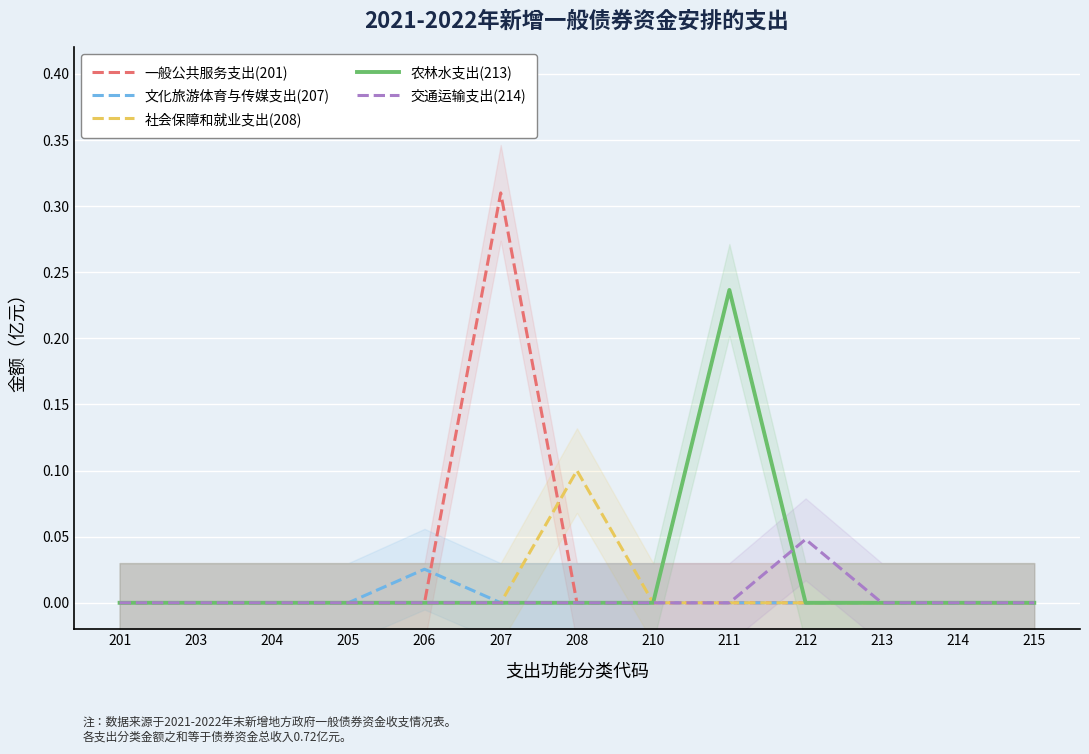

Reading left to right, extract all data points from this chart.

一般公共服务支出(201): 201=0.0	203=0.0	204=0.0	205=0.0	206=0.0	207=0.3	208=0.0	210=0.0	211=0.0	212=0.0	213=0.0	214=0.0	215=0.0
文化旅游体育与传媒支出(207): 201=0.0	203=0.0	204=0.0	205=0.0	206=0.0	207=0.0	208=0.0	210=0.0	211=0.0	212=0.0	213=0.0	214=0.0	215=0.0
社会保障和就业支出(208): 201=0.0	203=0.0	204=0.0	205=0.0	206=0.0	207=0.0	208=0.1	210=0.0	211=0.0	212=0.0	213=0.0	214=0.0	215=0.0
农林水支出(213): 201=0.0	203=0.0	204=0.0	205=0.0	206=0.0	207=0.0	208=0.0	210=0.0	211=0.2	212=0.0	213=0.0	214=0.0	215=0.0
交通运输支出(214): 201=0.0	203=0.0	204=0.0	205=0.0	206=0.0	207=0.0	208=0.0	210=0.0	211=0.0	212=0.0	213=0.0	214=0.0	215=0.0